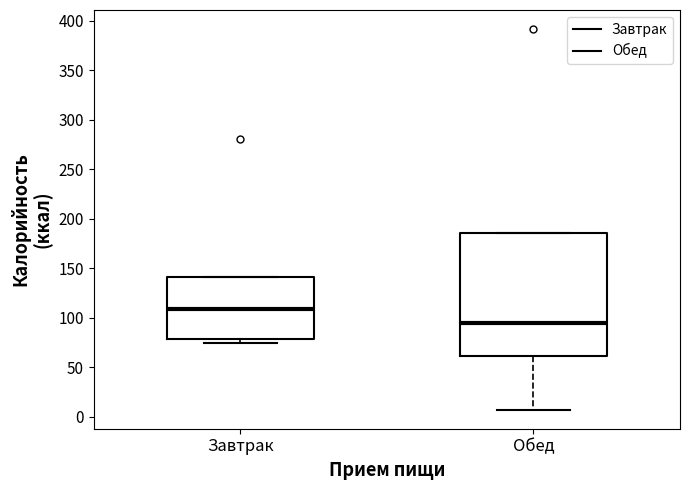

Comparing the boxes themselves (not the whiskers), which one is the tallest?

Обед